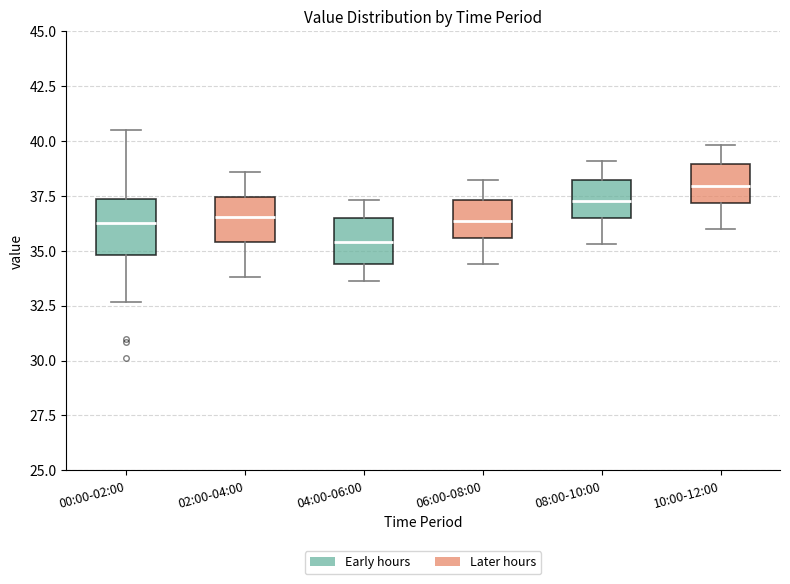

Reading left to right, transcribe this box plot: for each box, give where its median line is, the range the box spans, and where its two whiskers end, as read against the y-axis. The values are not printed on the chart, so give them approximately, as read against the axis.

00:00-02:00: median 36.5, box 35.0 to 37.5, whiskers 32.5 to 40.5
02:00-04:00: median 36.5, box 35.5 to 37.5, whiskers 34.0 to 38.5
04:00-06:00: median 35.5, box 34.5 to 36.5, whiskers 33.5 to 37.5
06:00-08:00: median 36.5, box 35.5 to 37.5, whiskers 34.5 to 38.0
08:00-10:00: median 37.5, box 36.5 to 38.0, whiskers 35.5 to 39.0
10:00-12:00: median 38.0, box 37.0 to 39.0, whiskers 36.0 to 40.0